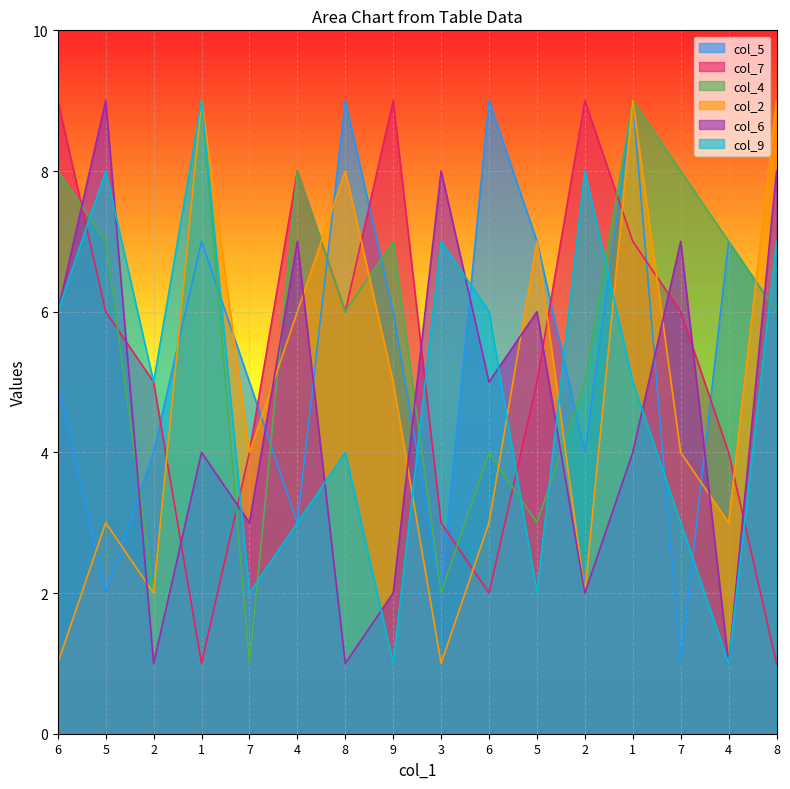

List the labels in order of col_4 value, smallest first.

7, 2, 3, 5, 6, 2, 8, 8, 5, 9, 4, 6, 4, 7, 1, 1